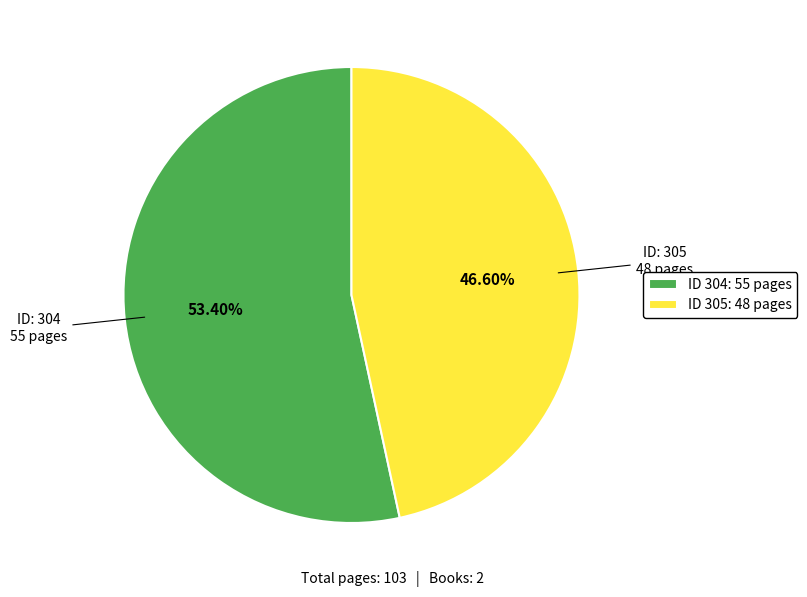

Count the number of slices in the pie.

2